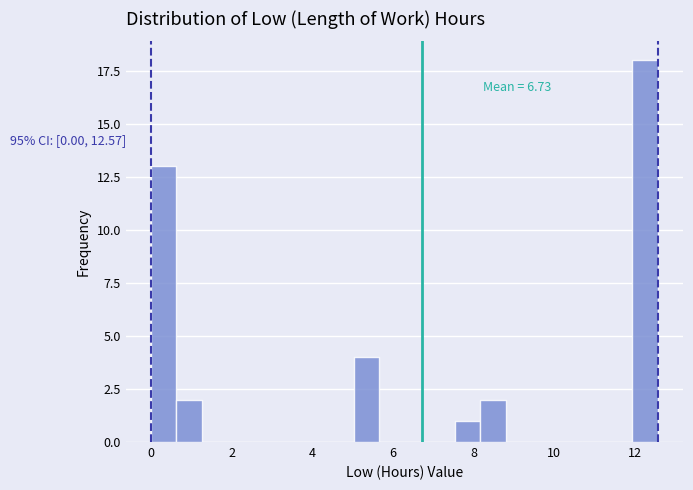

Read against the x-axis, roughly where is the centre of the tallest bar?

12.2